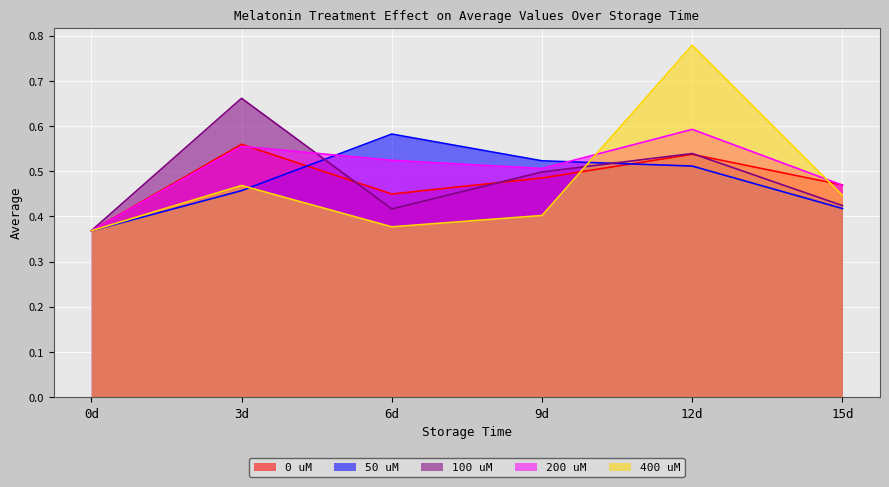

Count the 200 uM values in the range 0 to 1.

6